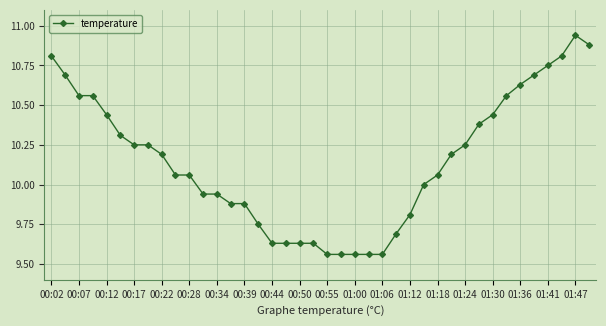

What is the sum of all values?

406.0